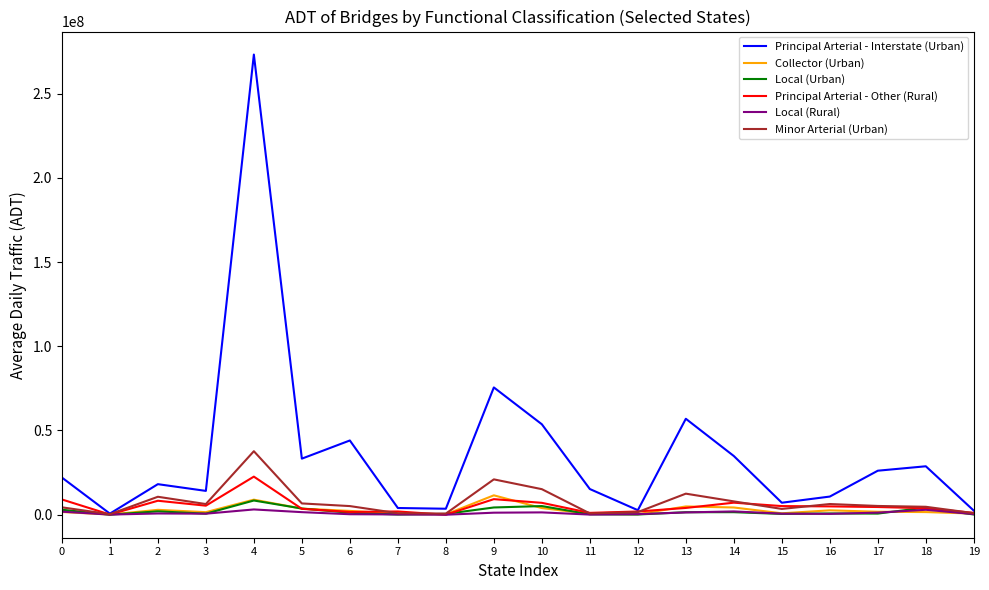

Which series has the widest spread of values?

Principal Arterial - Interstate (Urban)